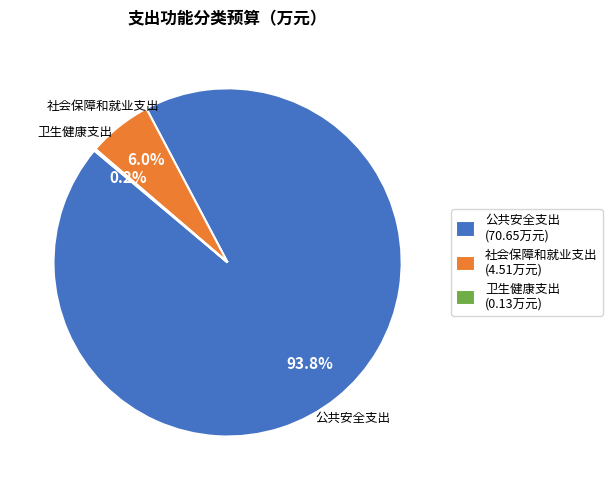

Which has a higher value, 社会保障和就业支出 (4.51万元) or 公共安全支出 (70.65万元)?

公共安全支出 (70.65万元)